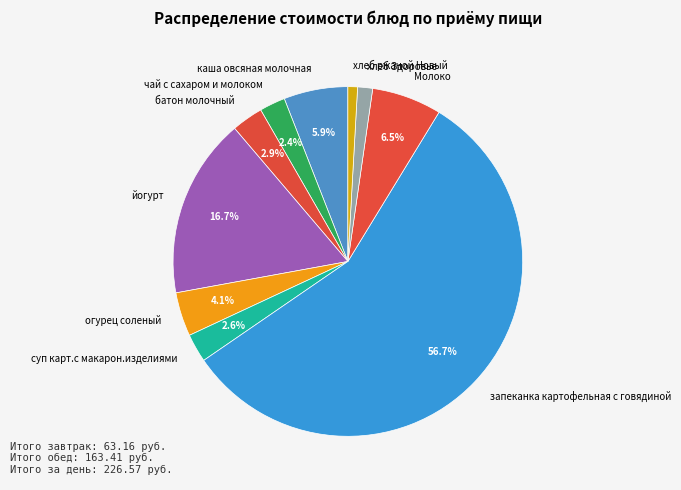

Which slice is the largest?

запеканка картофельная с говядиной